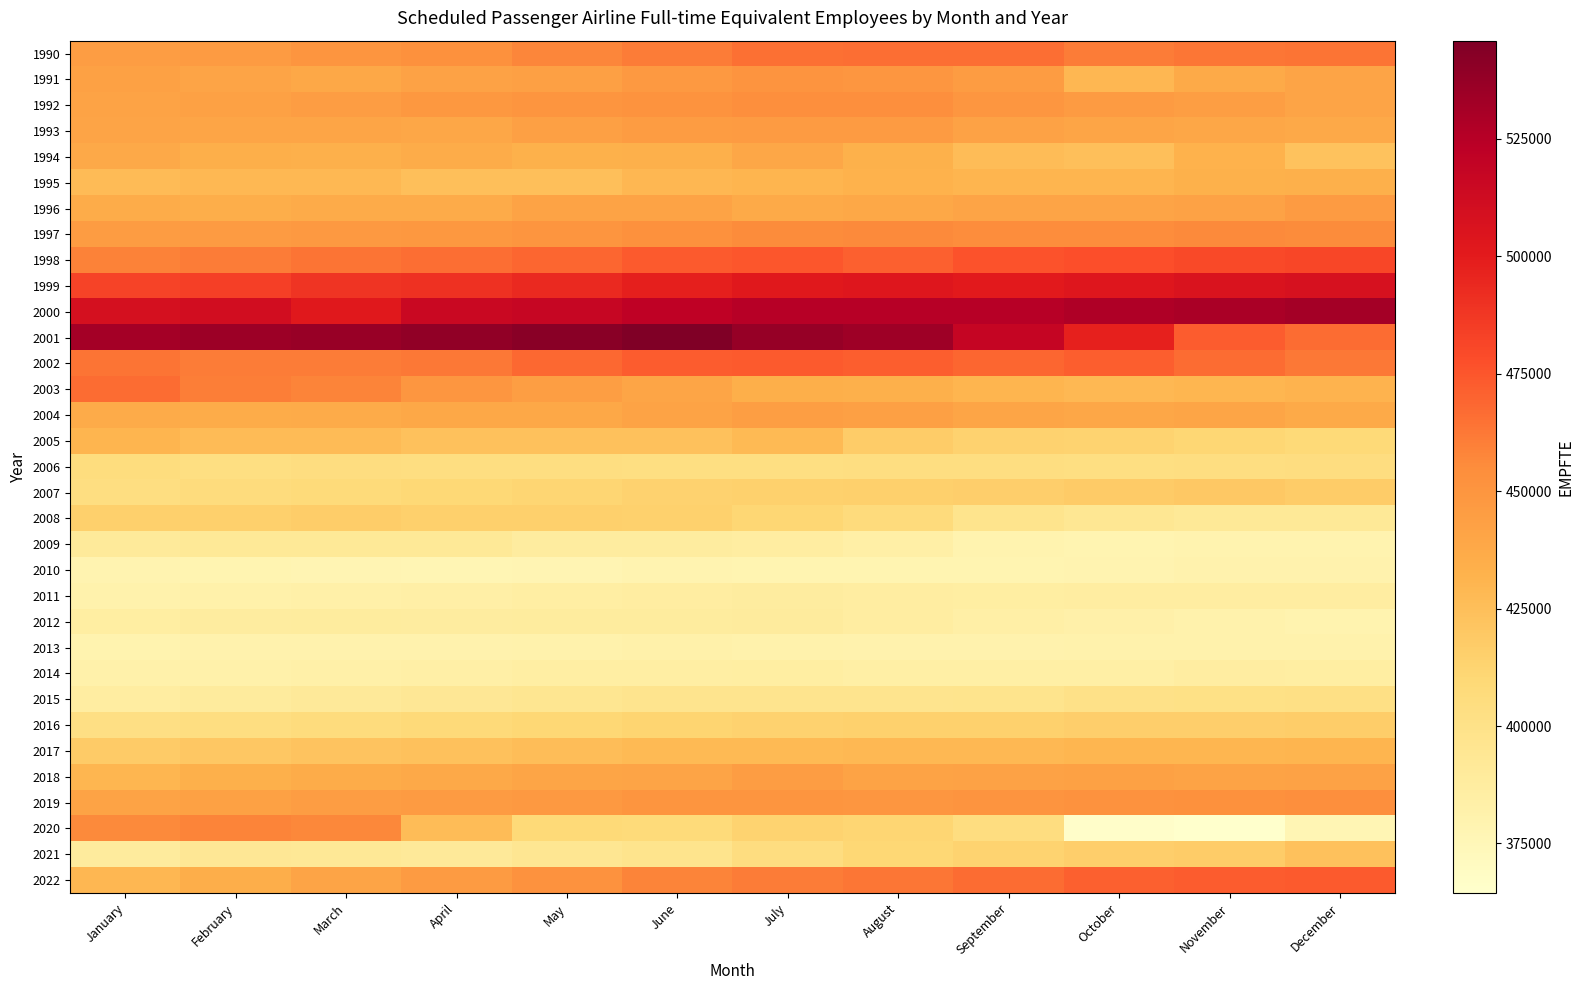

What is the spread (max minus min) of values at October?

161462